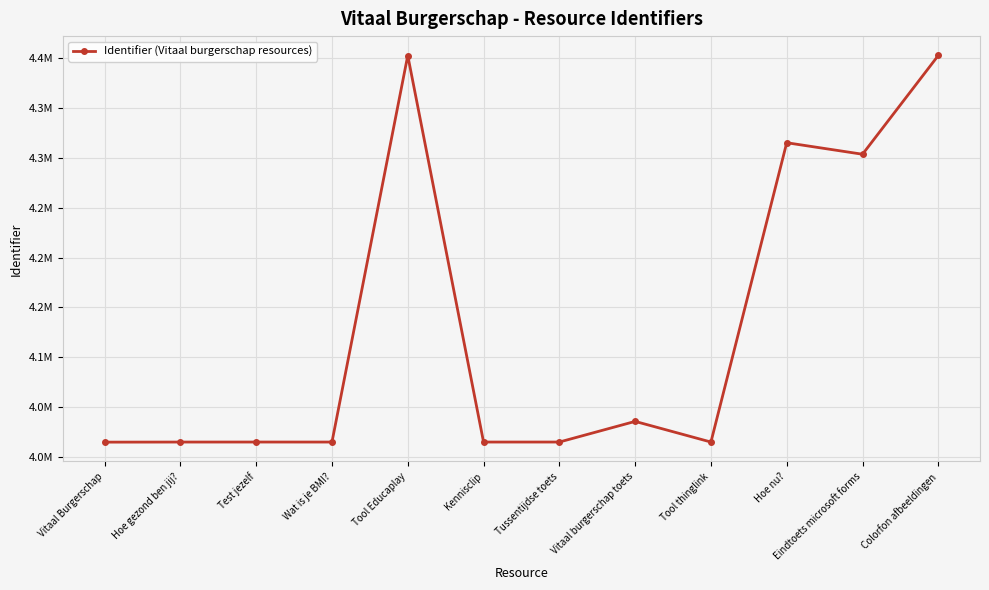

List the labels in order of value, largest first.

Colorfon afbeeldingen, Tool Educaplay, Hoe nu?, Eindtoets microsoft forms, Vitaal burgerschap toets, Test jezelf, Tussentijdse toets, Tool thinglink, Kennisclip, Wat is je BMI?, Hoe gezond ben jij?, Vitaal Burgerschap